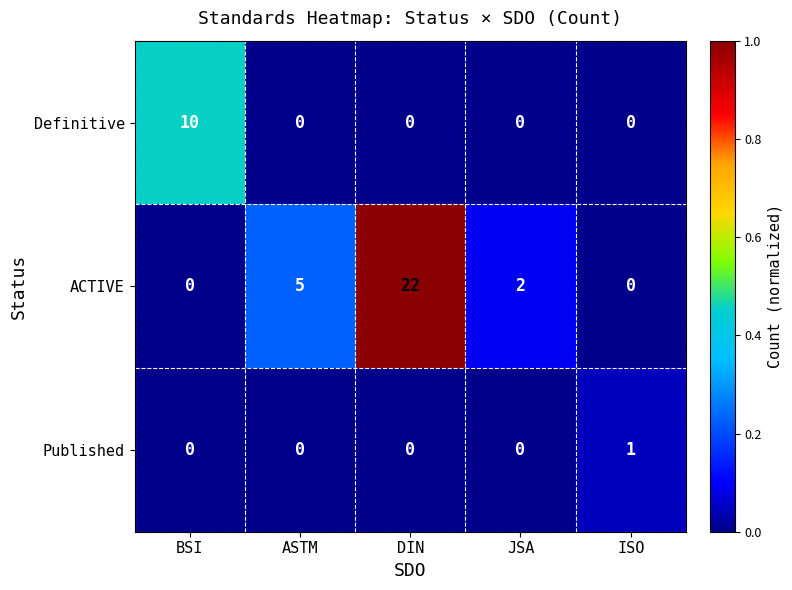

List the series in order of their overall mean, lowest first.

Published, Definitive, ACTIVE